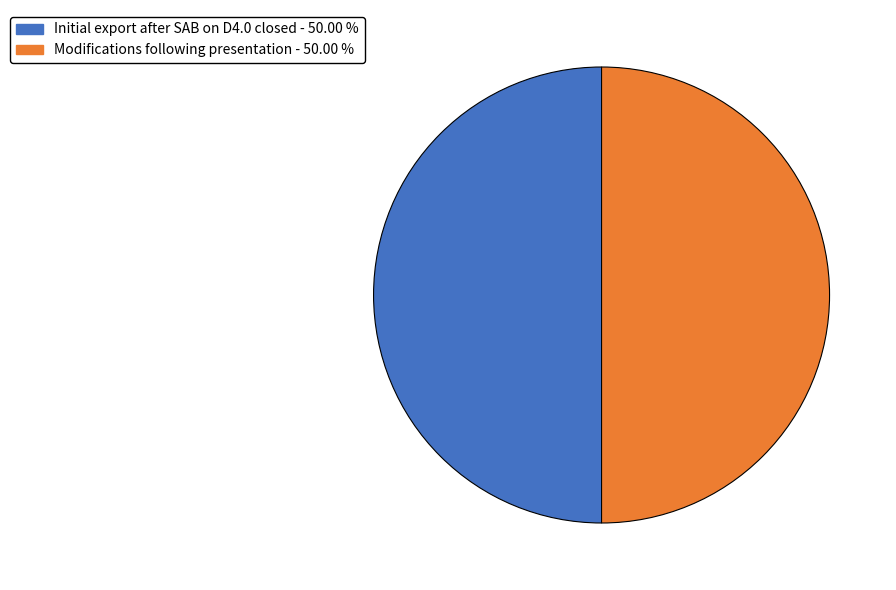

Approximately how many times larger is the value at Initial export after SAB on D4.0 closed compared to Modifications following presentation?

1.0